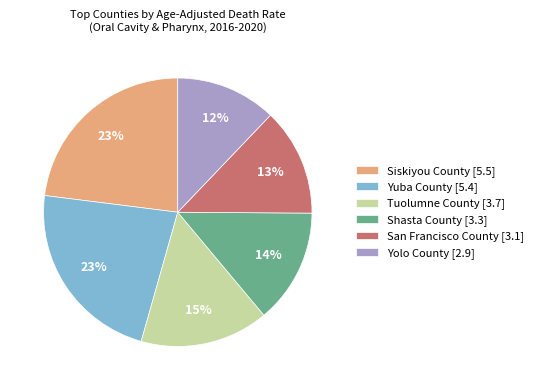

What is the smallest slice in the pie chart?

Yolo County